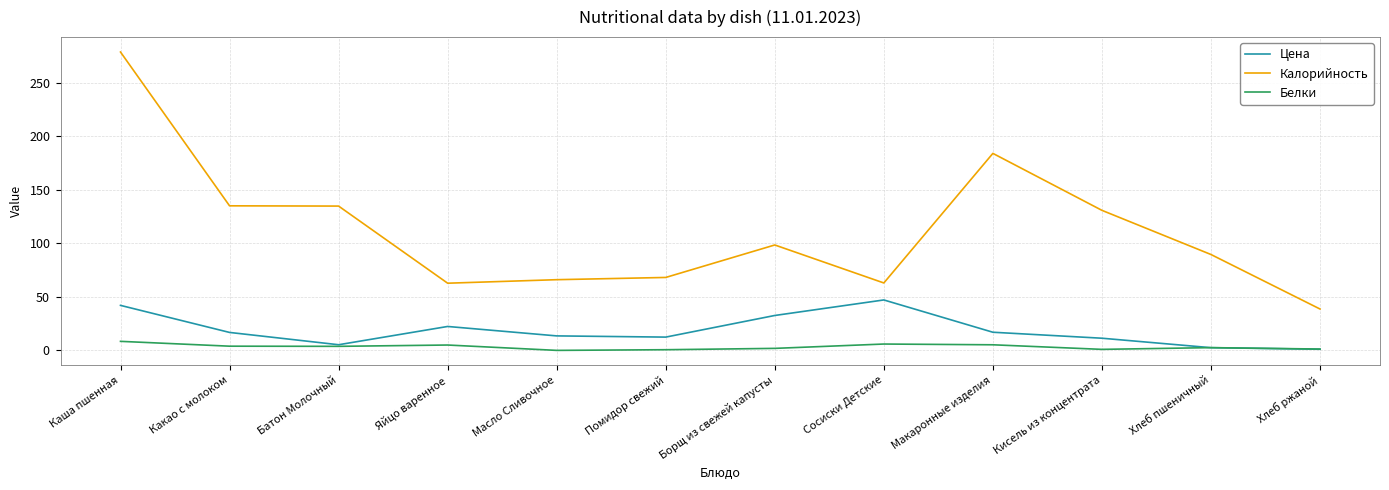

Which has a higher value, Батон Молочный or Макаронные изделия?

Макаронные изделия